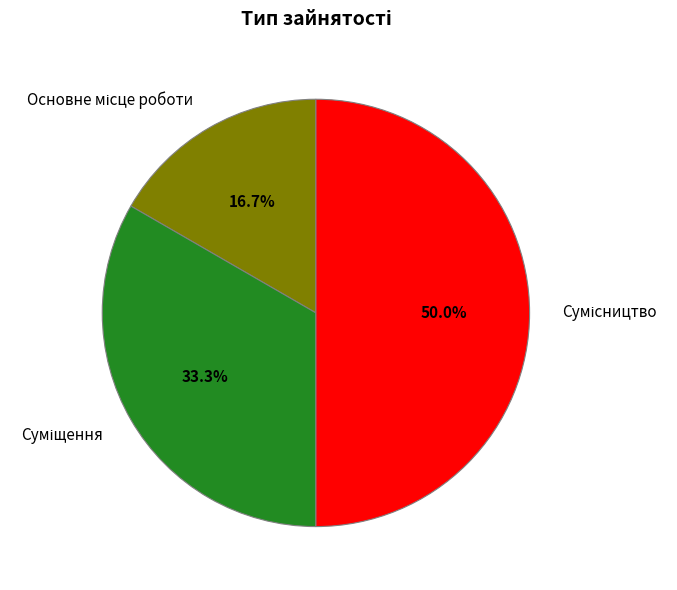

How many slices are in this pie chart?

3